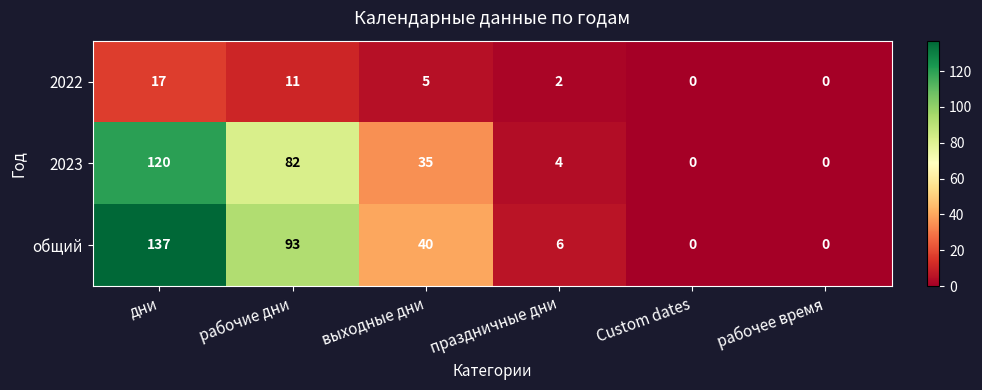

What is the difference between the second highest and minimum values in the 2022 series?

11